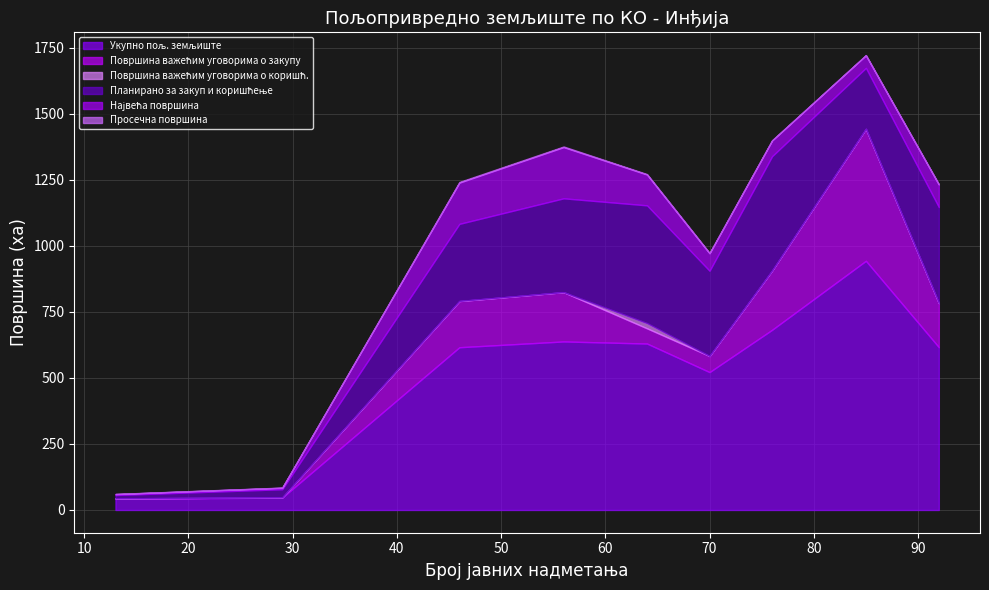

The Површина важећим уговорима о коришћ. series shows 12.7 at Нови Карловци. True or false?

False